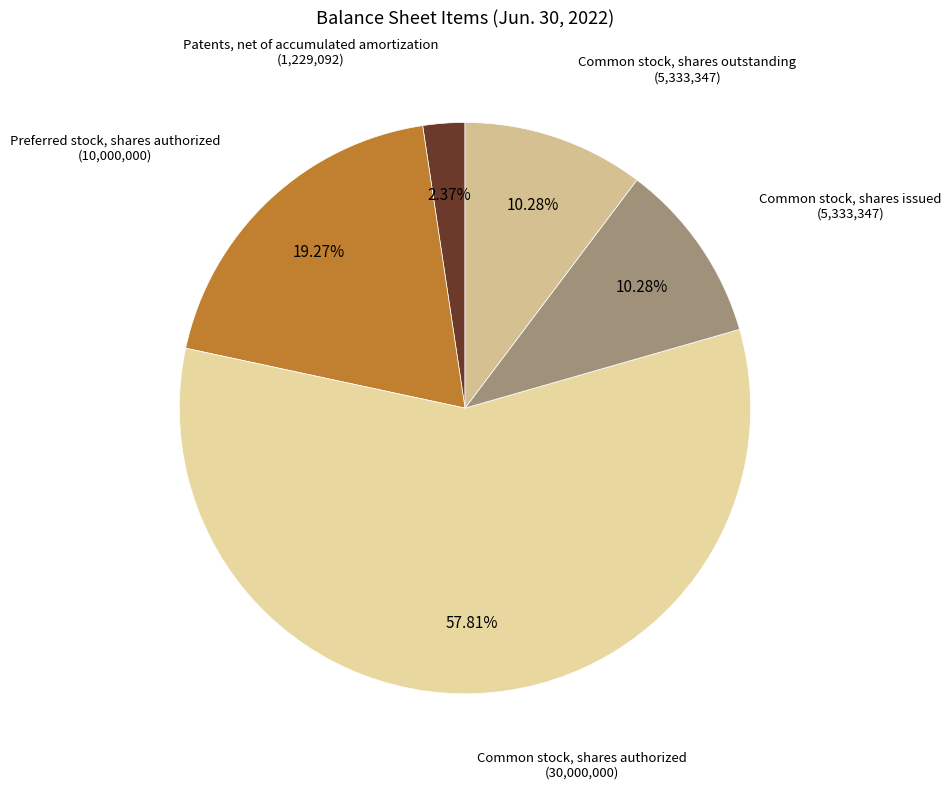

Is the sum of Patents, net of accumulated amortization and Common stock, shares issued greater than half?

No